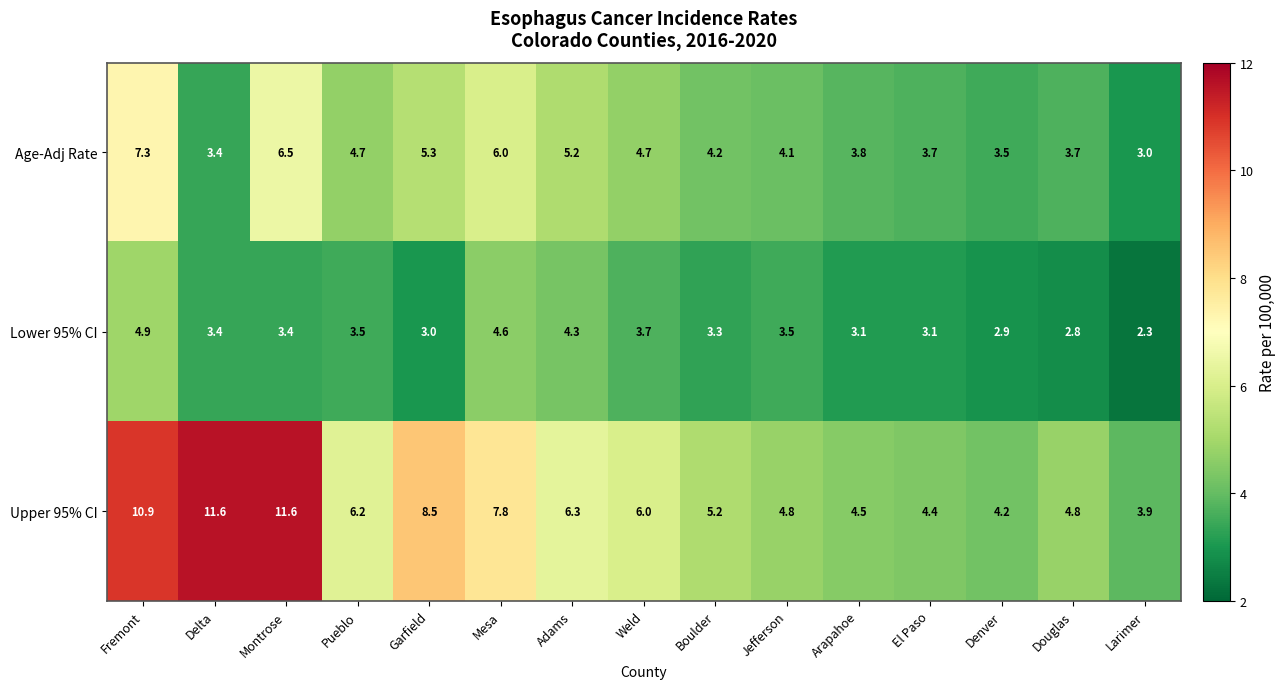

The Lower 95% CI series shows 1.6 at Adams. True or false?

False